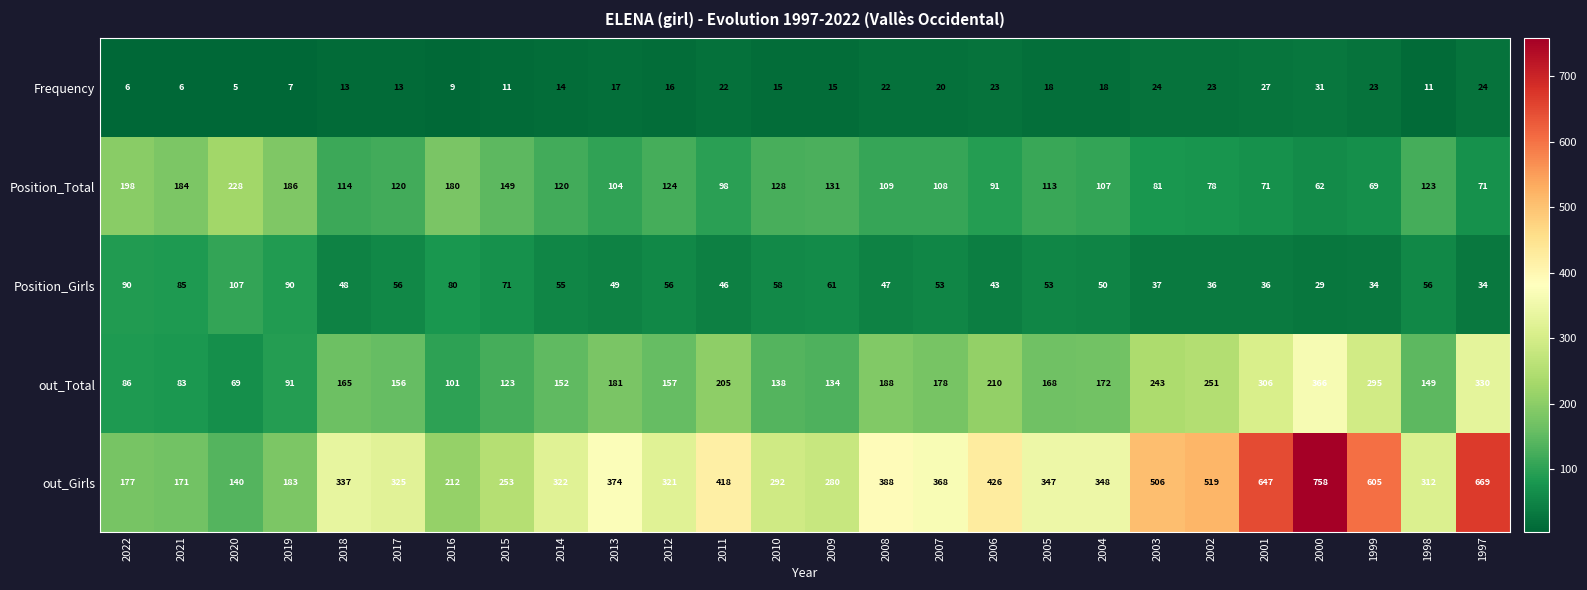

Which category has the highest value across all series?

2000